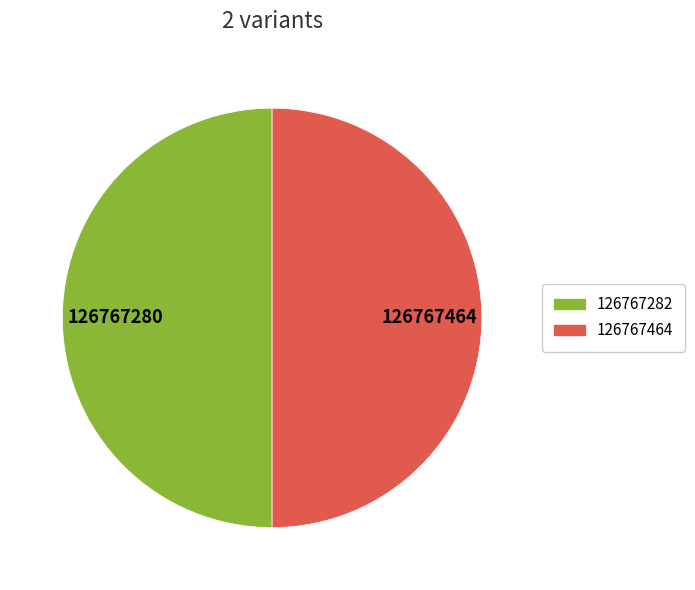

The 126767282 slice represents 37% of the pie. True or false?

False